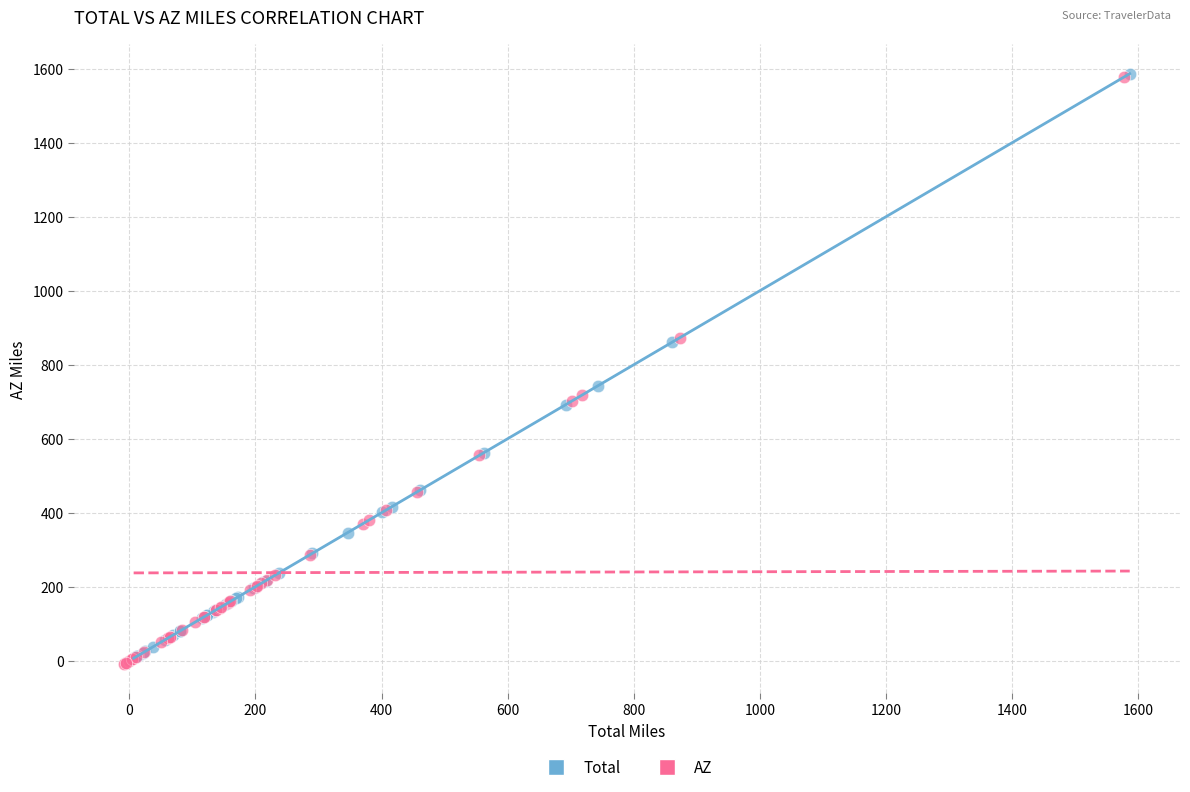

Which series has the widest spread of Y values?

AZ